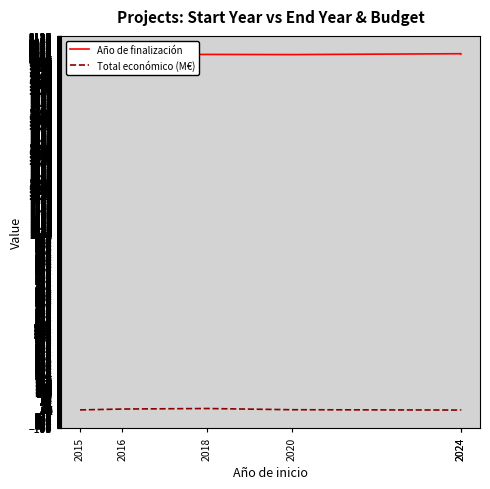

Read the Total económico (M€) value at 2015.

2.0